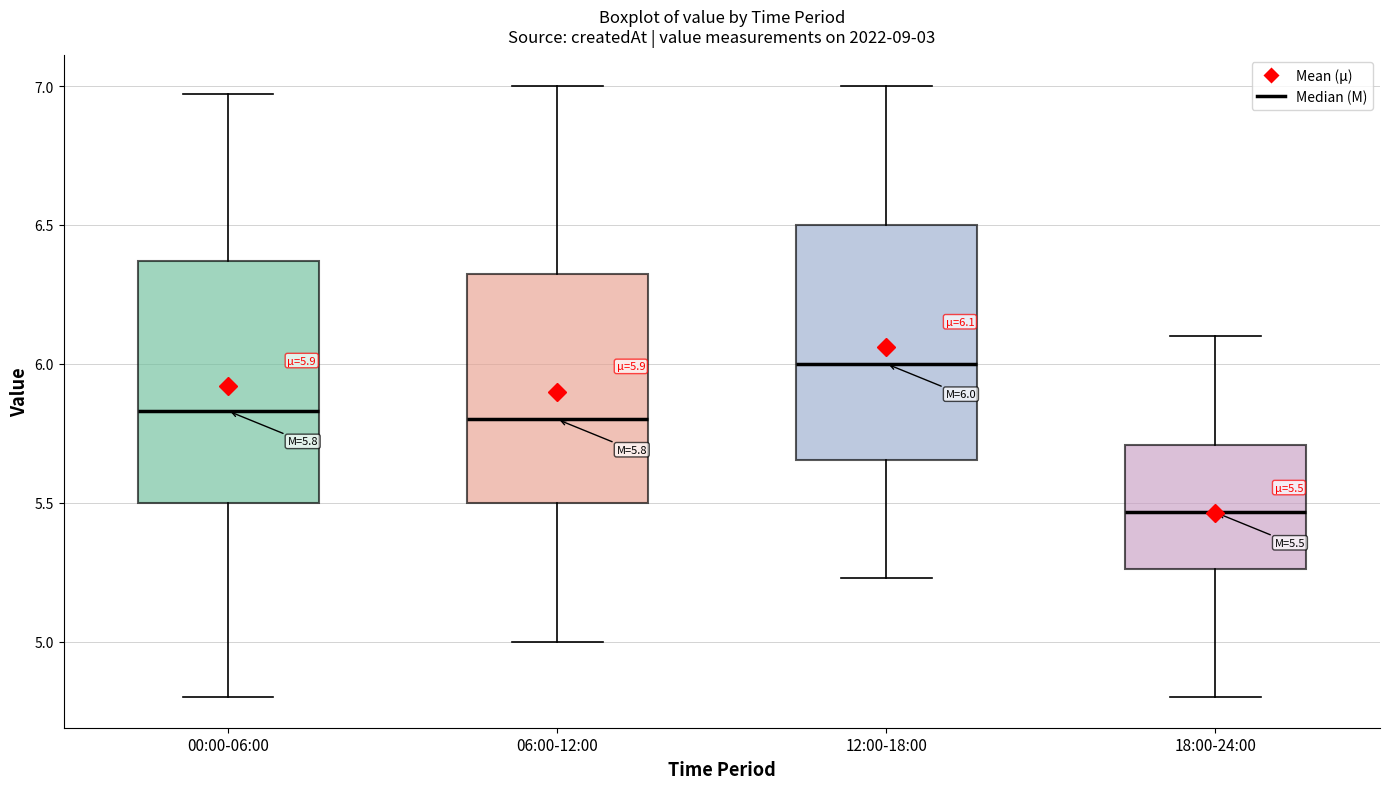

Which box's median line is the lowest?

18:00-24:00